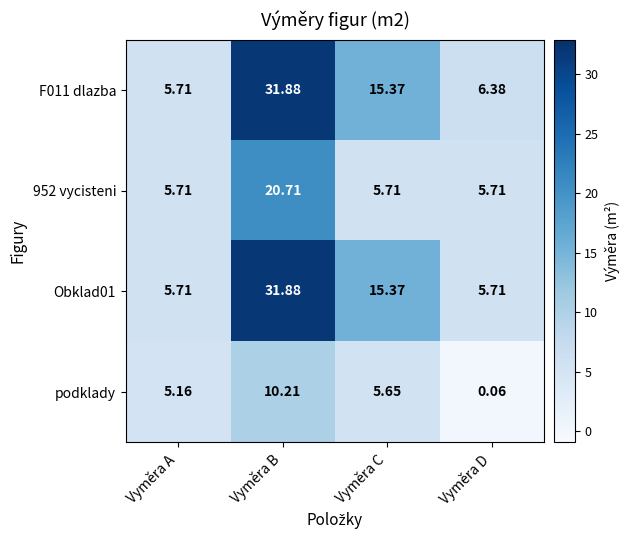

Which series has the largest total across all categories?

F011 dlazba